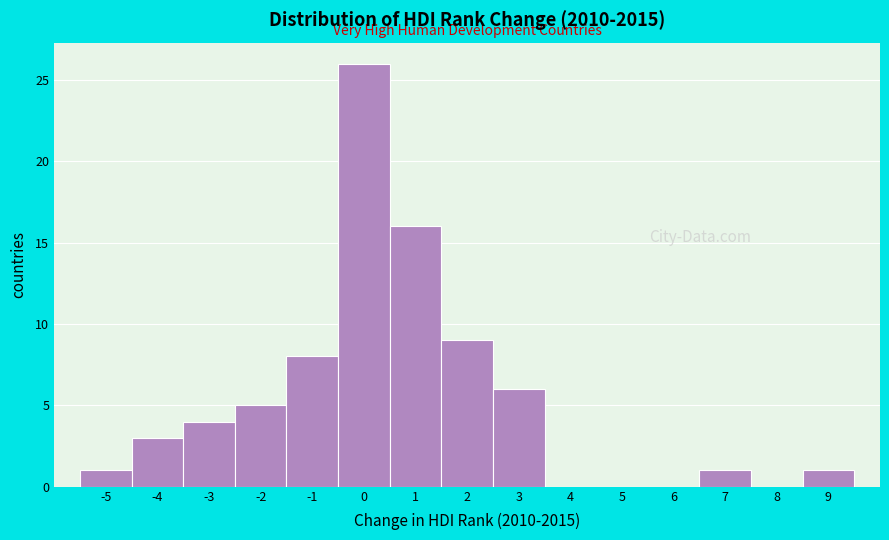

How tall is the bar that spans -4.5 to -3.5 on the x-axis? The values are not printed on the chart, so give them approximately, as read against the axis.

3